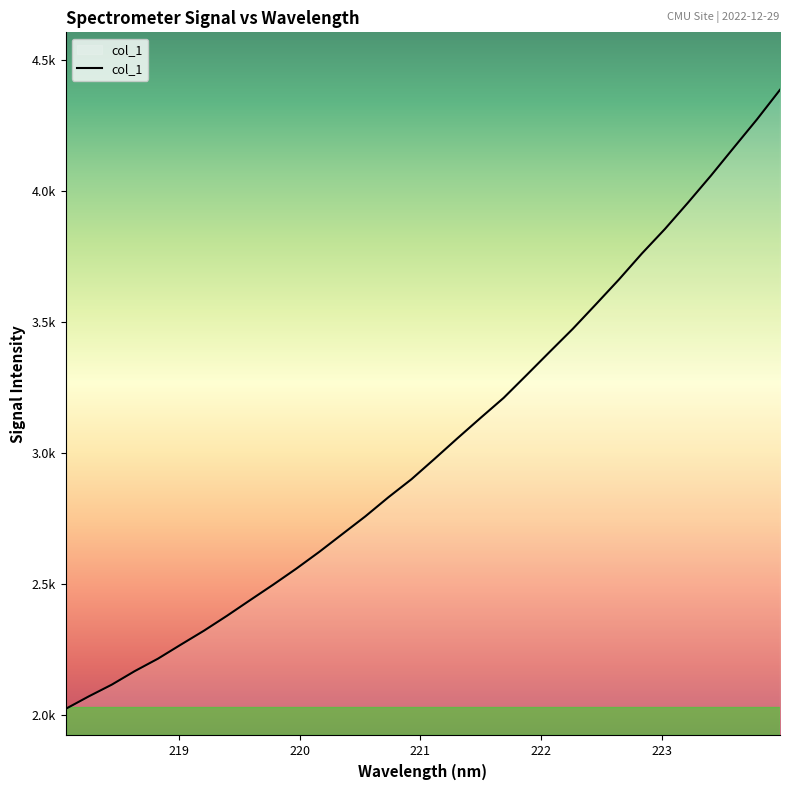

Where is the data nearest to the value 3206?

221.6902